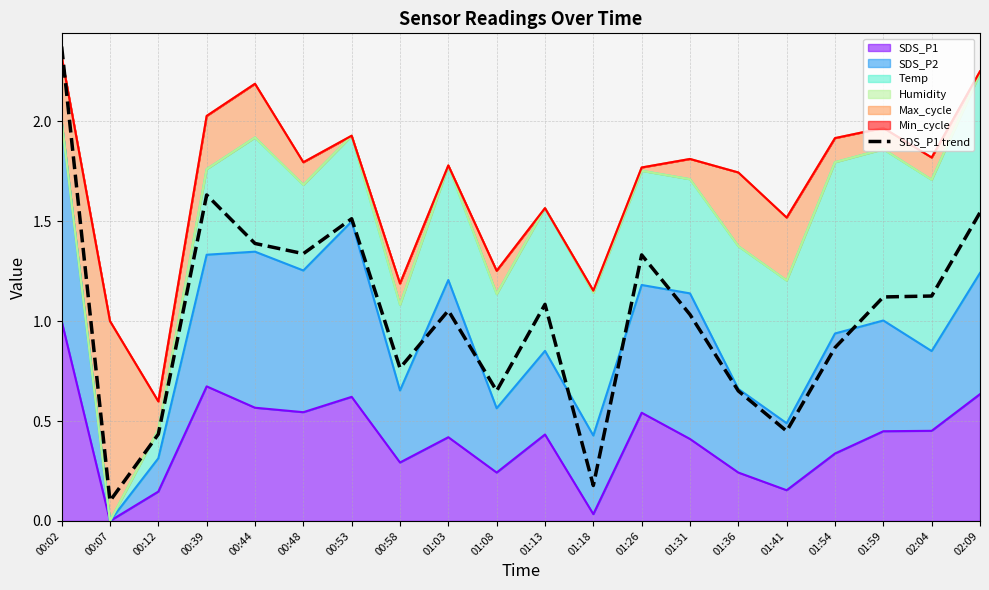

Which label corresponds to the largest value in the chart?

00:02